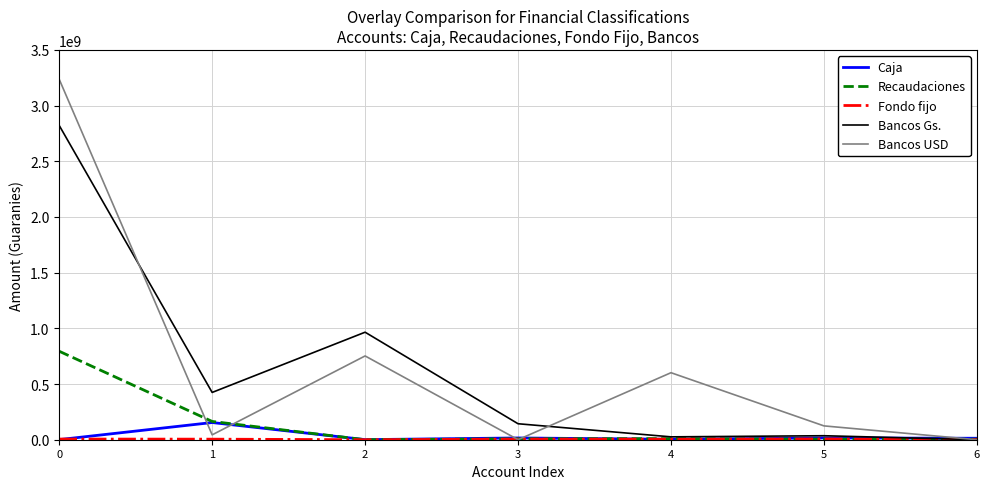

How many values in the Bancos Gs. series are below 143476410?

3